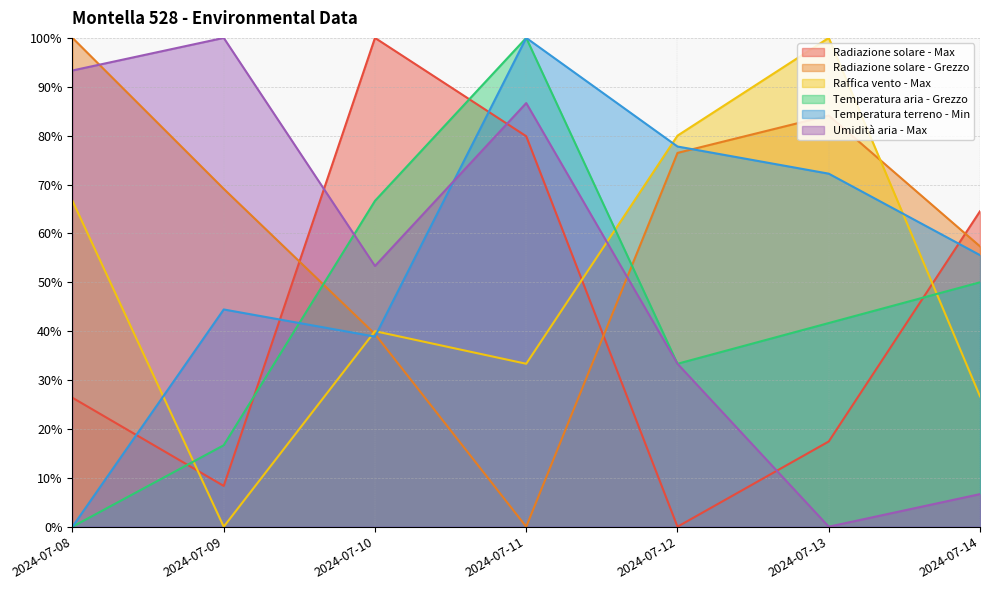

The Raffica vento - Max series shows 26.7 at 2024-07-14. True or false?

True